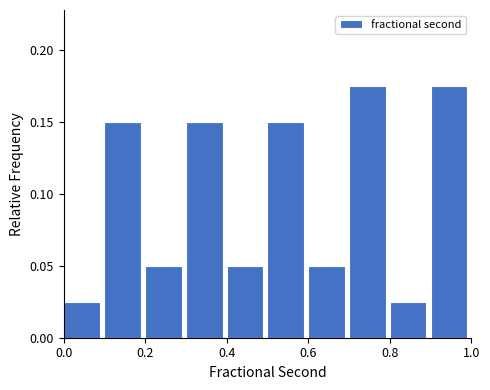

How tall is the bar that spans 0.9 to 1.0 on the x-axis? The values are not printed on the chart, so give them approximately, as read against the axis.

0.175